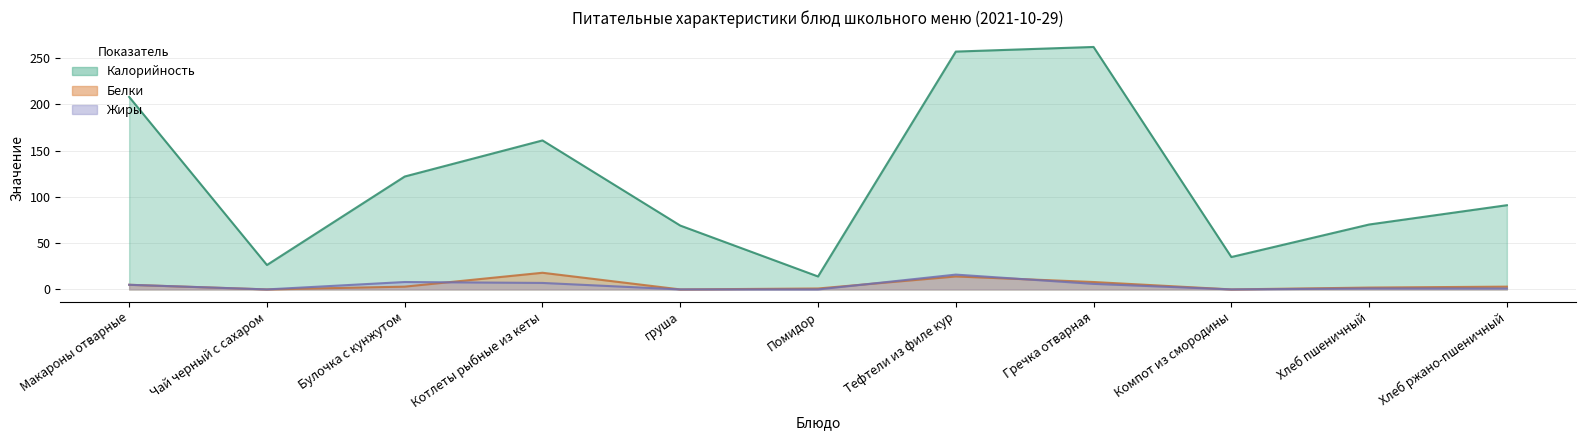

Where does the Калорийность series first go above 91?

Макароны отварные